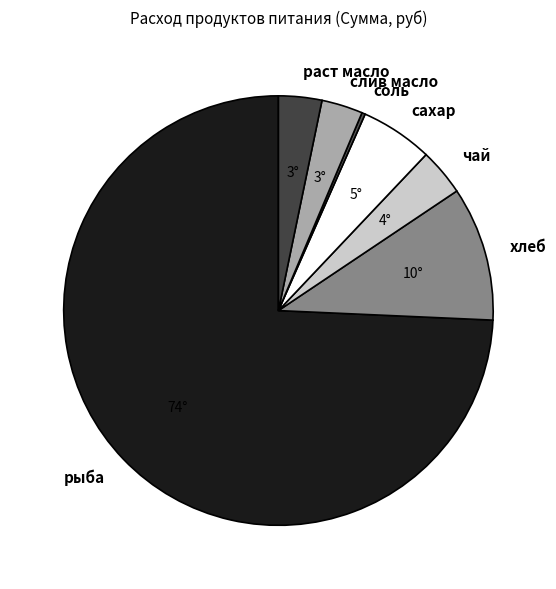

Is it true that слив масло is 13% of the pie?

False